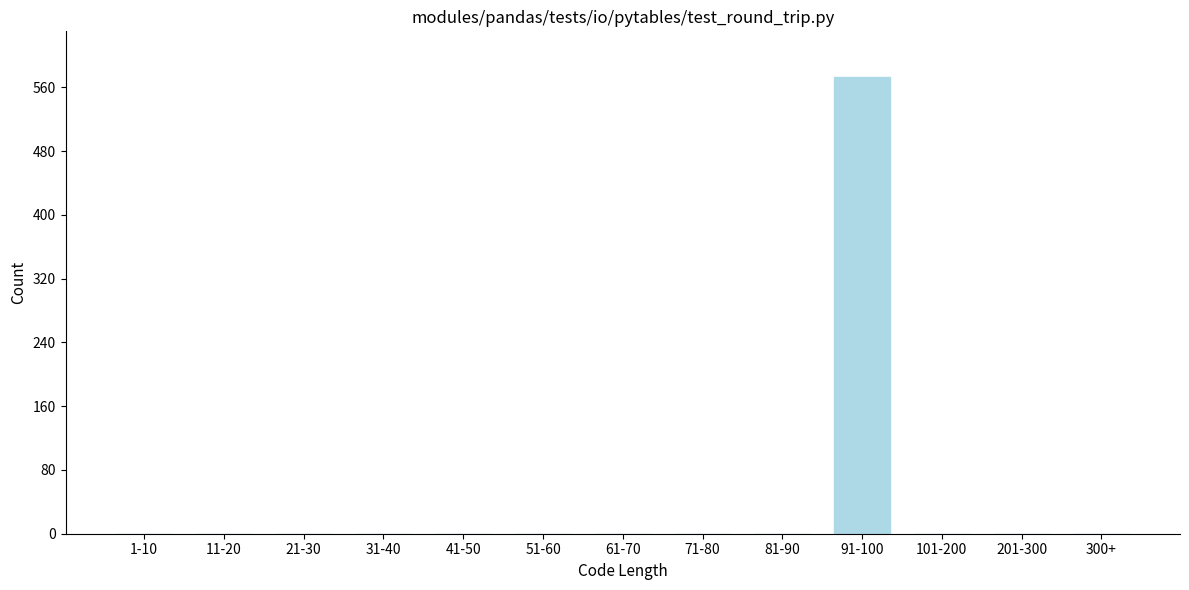

Reading left to right, what are all the values shown in this chart?

1-10=0	11-20=0	21-30=0	31-40=0	41-50=0	51-60=0	61-70=0	71-80=0	81-90=0	91-100=573	101-200=0	201-300=0	300+=0